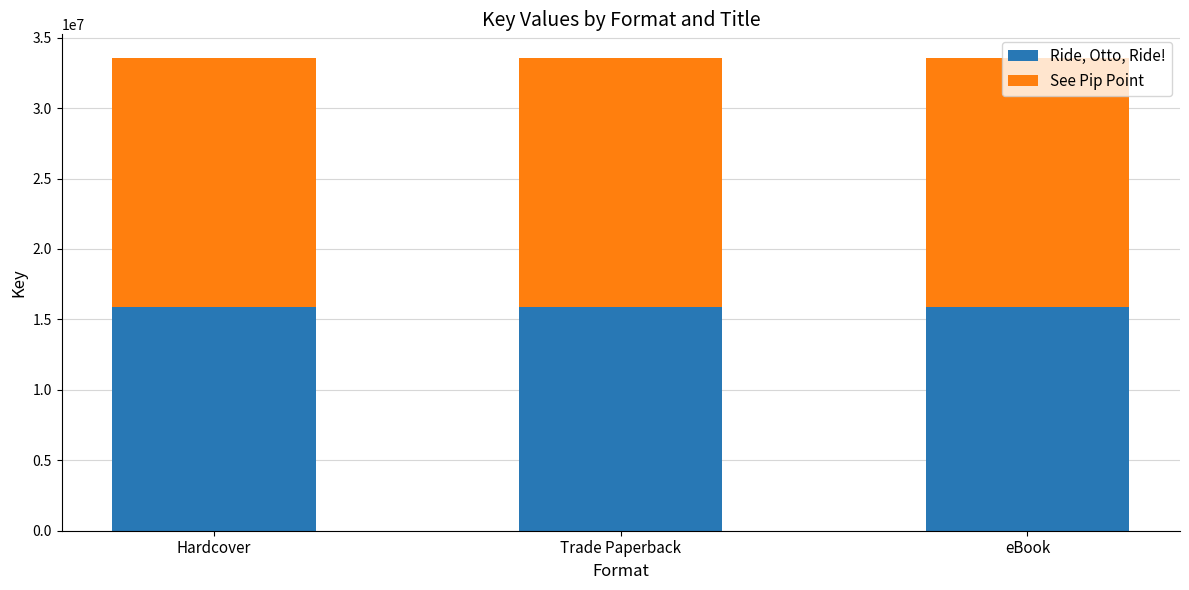

What is the sum of the Ride, Otto, Ride! values at Trade Paperback and eBook?

31706376